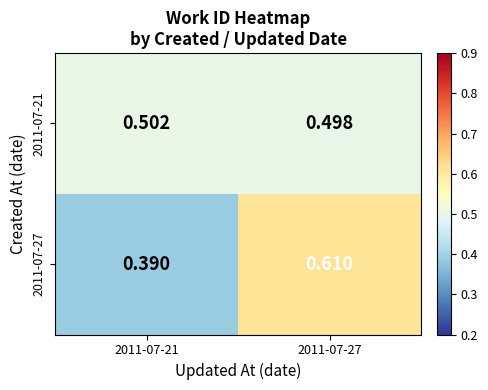

Is the value of 2011-07-21 at 2011-07-27 greater than the value of 2011-07-27 at 2011-07-27?

No